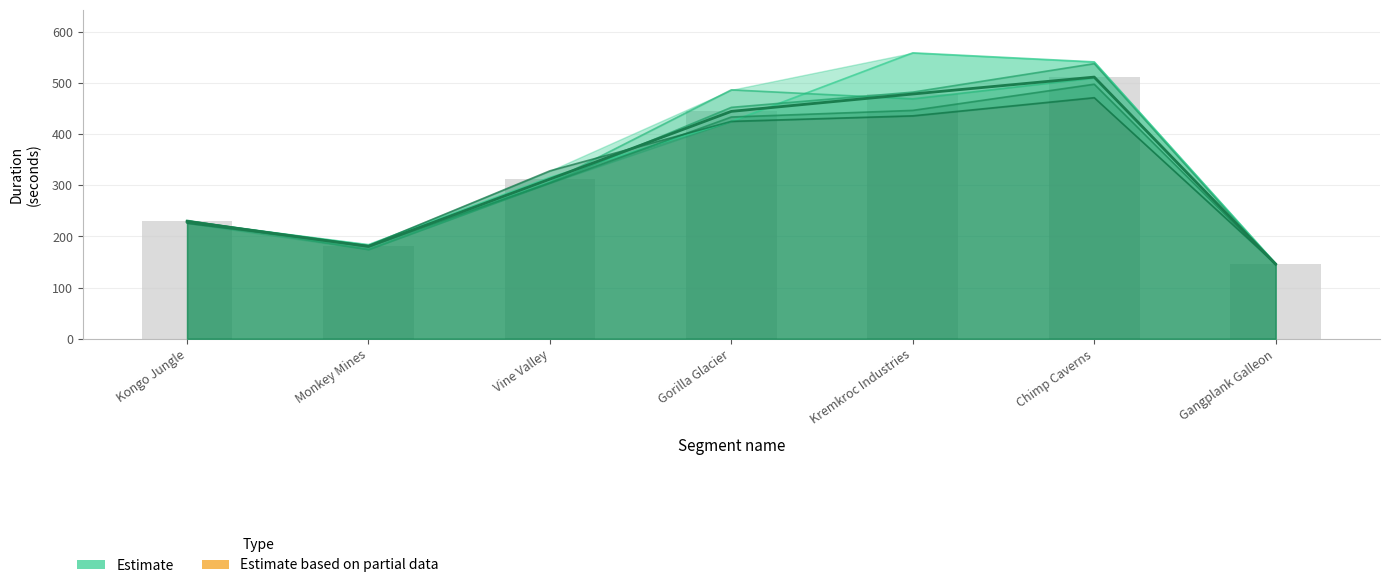

What is the value of the Estimate bar at the 4th from the left?

444.5